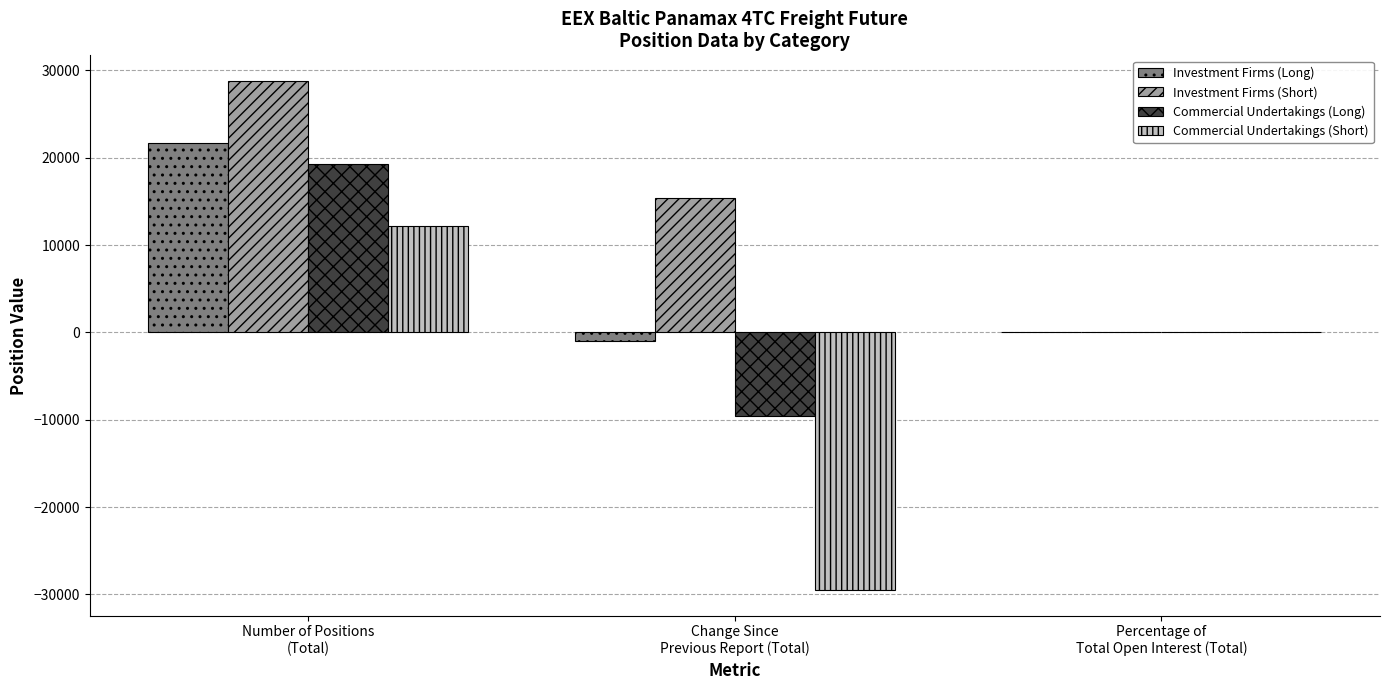

At which category is the sum across all series the highest?

Number of Positions
(Total)